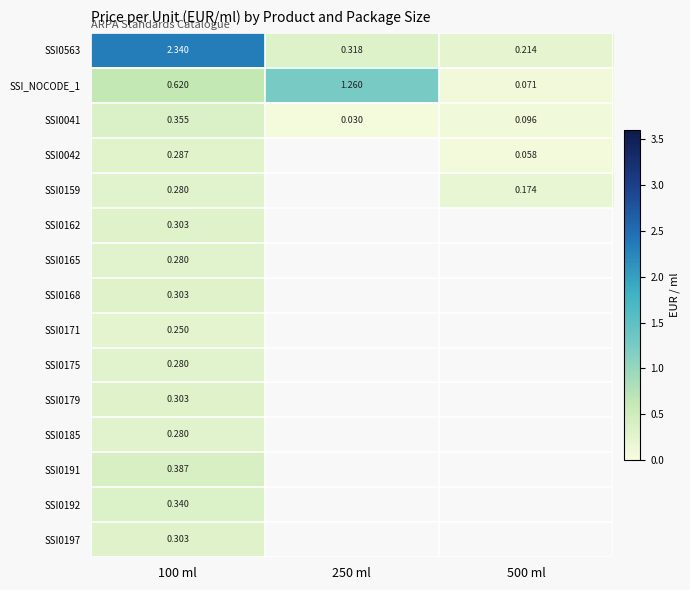

Which has a higher value, 100 ml or 250 ml?

100 ml